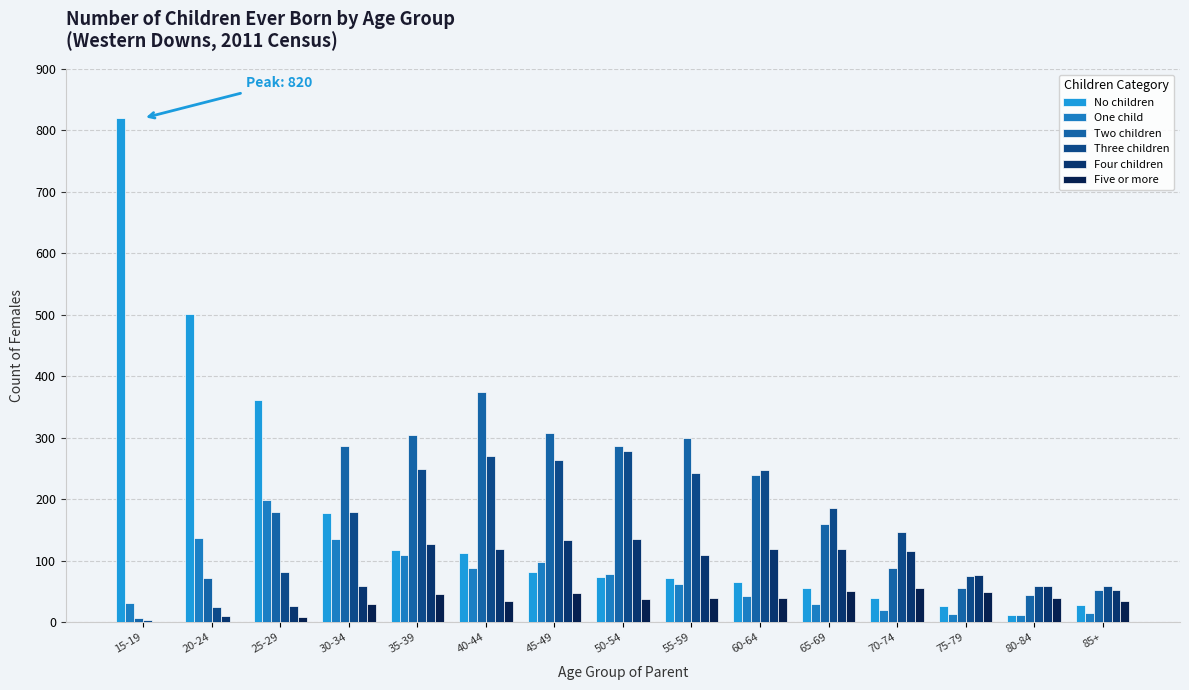

Are the bars grouped side by side (vs. stacked)?

Yes